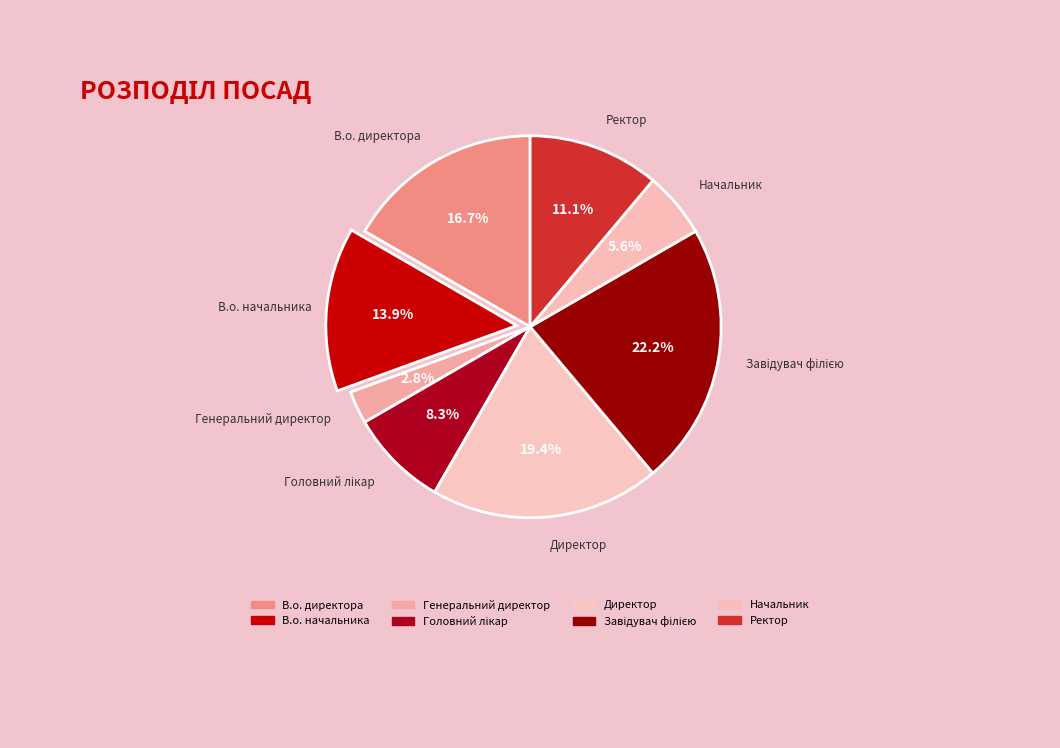

How many segments does this pie chart have?

8